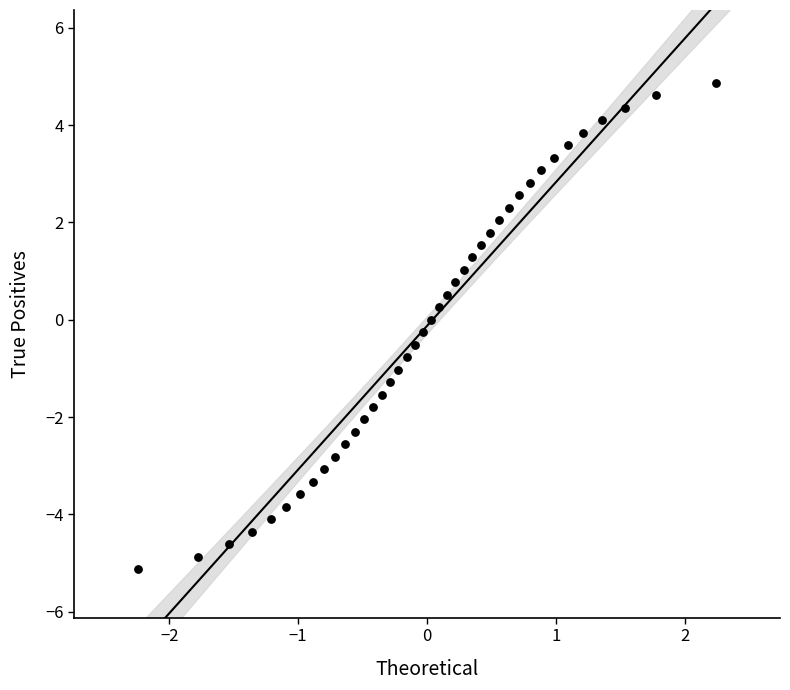

What is the range of X values (max minus min)?

4.5